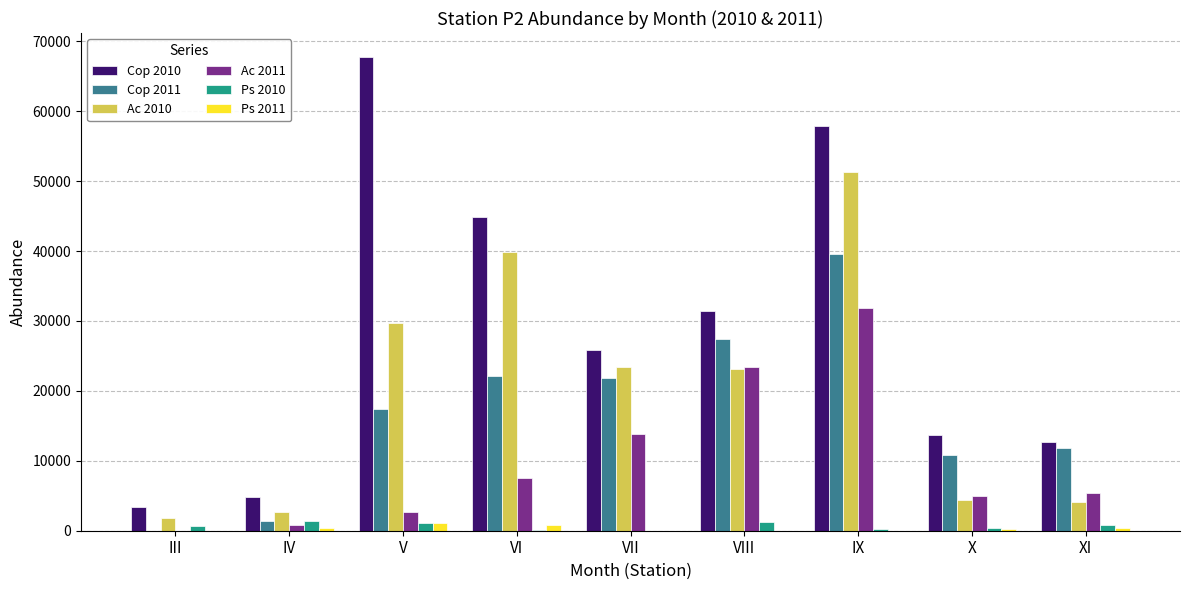

Which series has the largest total across all categories?

Cop 2010